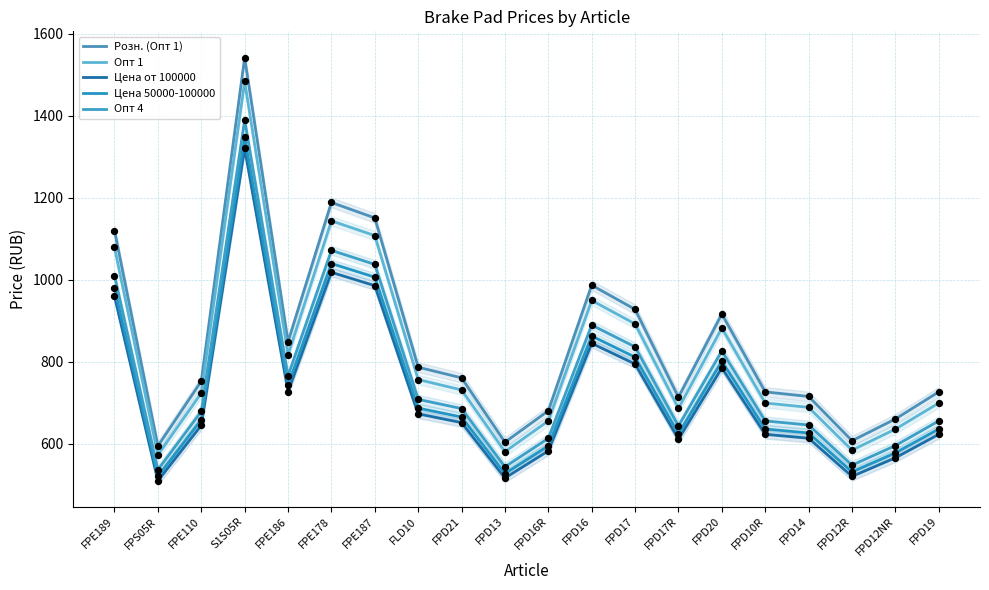

Which series has the largest Y range (max minus min)?

Розн. (Опт 1)